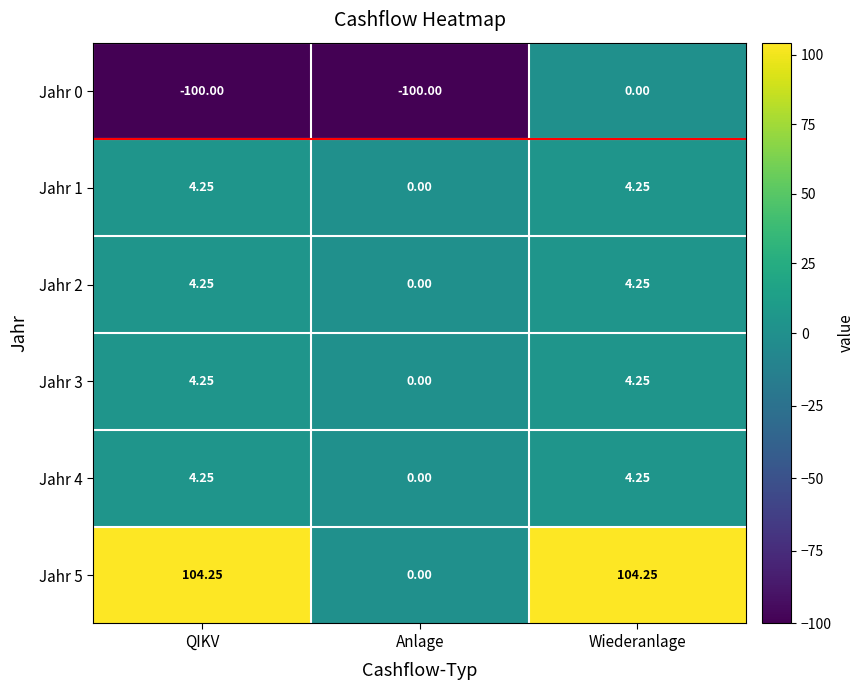

At which label does Jahr 1 reach its minimum?

Anlage